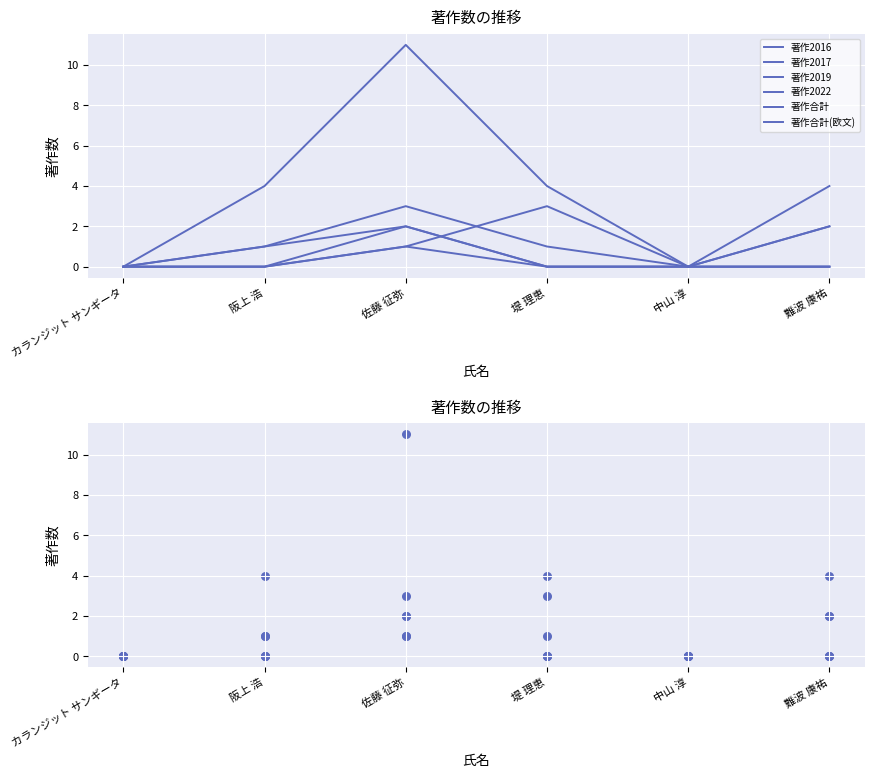

Is the value of 著作2016 at 阪上 浩 greater than the value of 著作2017 at 阪上 浩?

No